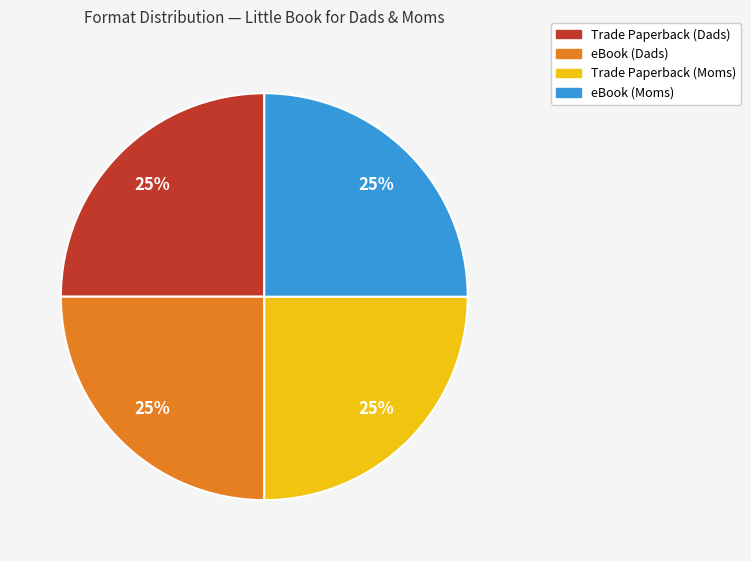

To the nearest percent, what is the combined percentage of eBook (Dads) and eBook (Moms)?

50%